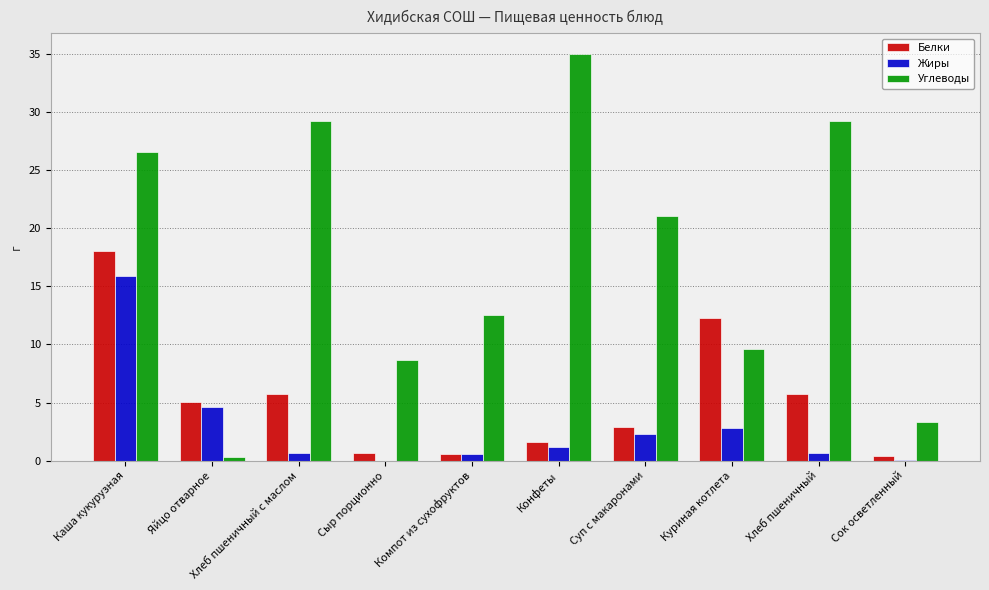

Which series has the largest range (max minus min)?

Углеводы